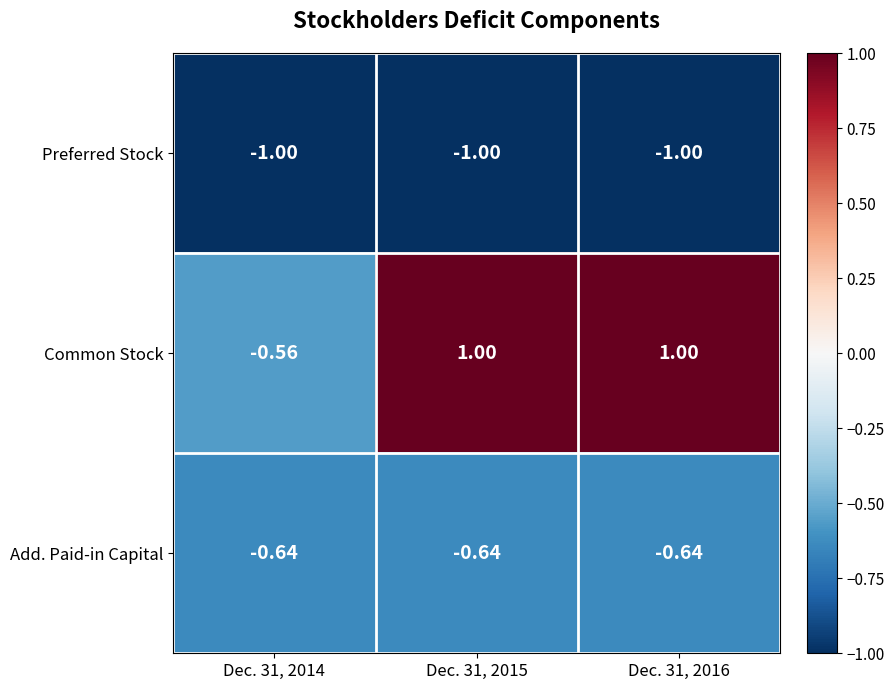

Which series has the largest total across all categories?

Common Stock